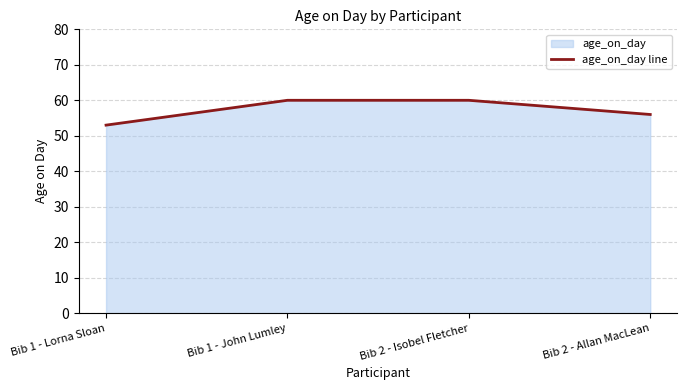

How many values are below 60?

2